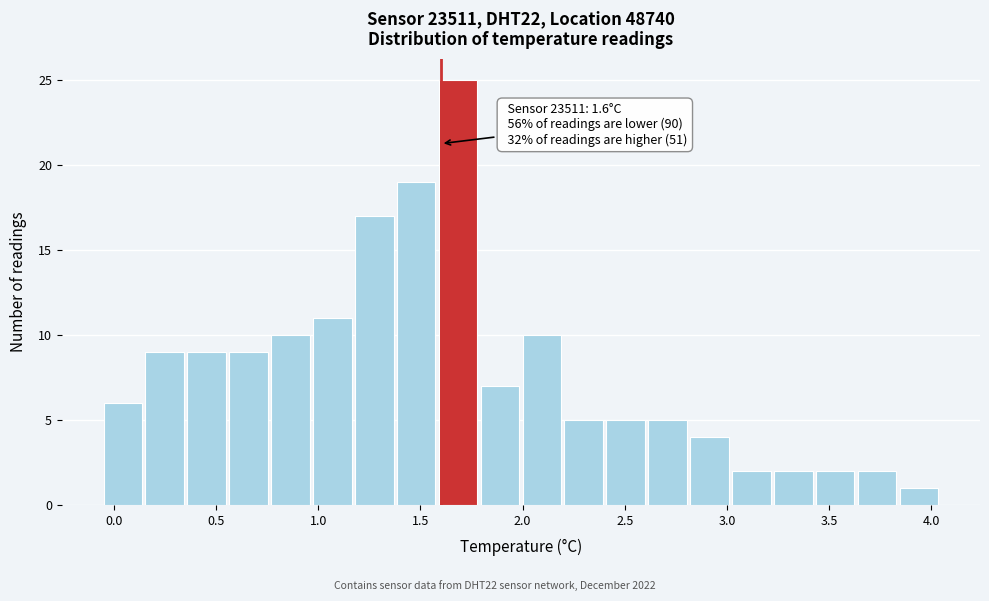

Which range on the x-axis has the tallest bar?

1.590 to 1.795